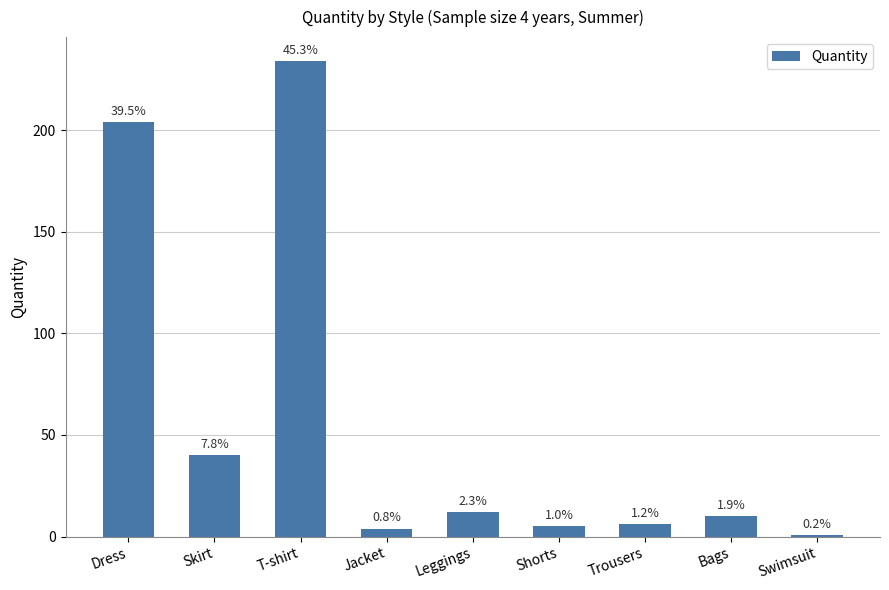

Reading left to right, list all the values displayed in this chart.

Dress=204	Skirt=40	T-shirt=234	Jacket=4	Leggings=12	Shorts=5	Trousers=6	Bags=10	Swimsuit=1